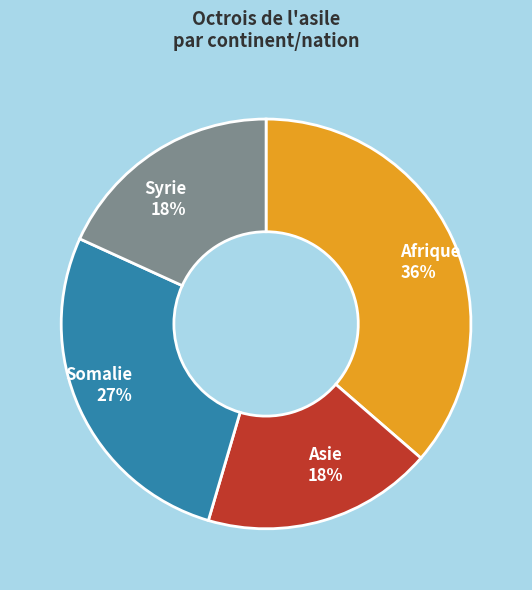

What is the largest slice in the pie chart?

Afrique